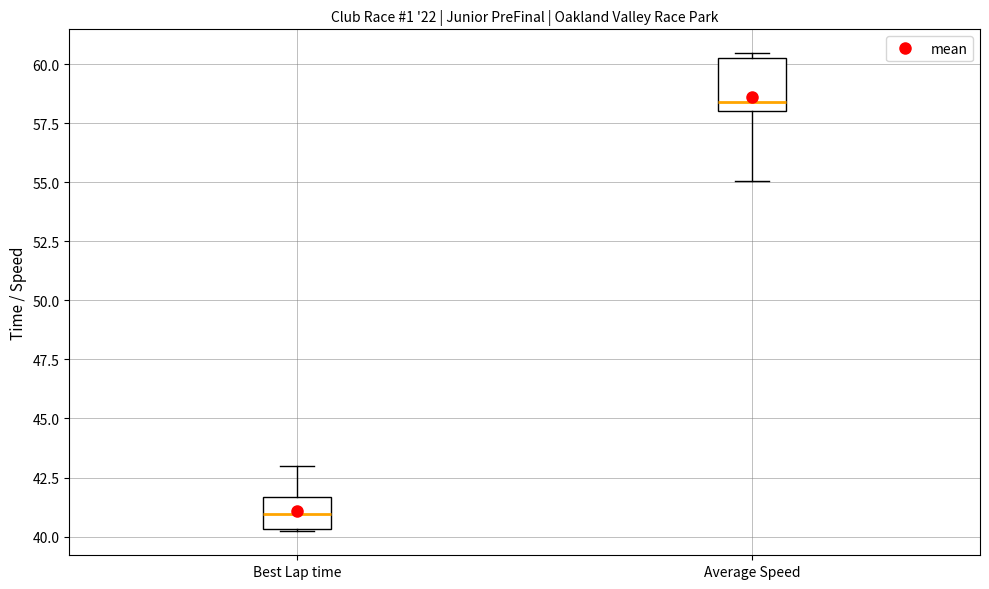

Reading left to right, read every box against the y-axis: the position of its median line, the range the box covers, and the ends of its whiskers. The values are not printed on the chart, so give them approximately, as read against the axis.

Best Lap time: median 41.0, box 40.5 to 41.5, whiskers 40.0 to 43.0
Average Speed: median 58.5, box 58.0 to 60.5, whiskers 55.0 to 60.5 (just above the box's upper edge)